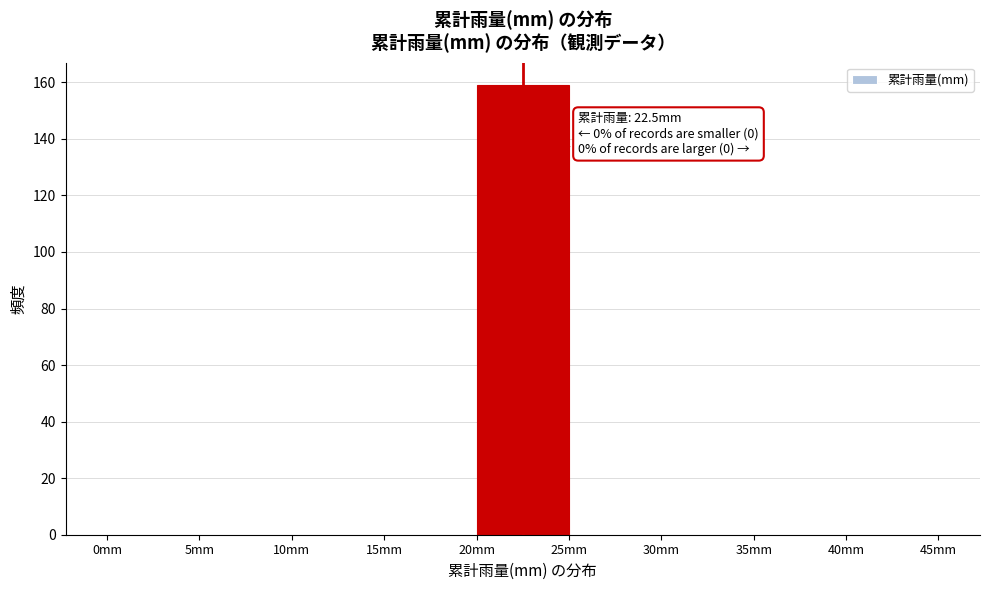

Over which range of the x-axis is the bar tallest?

20 to 25